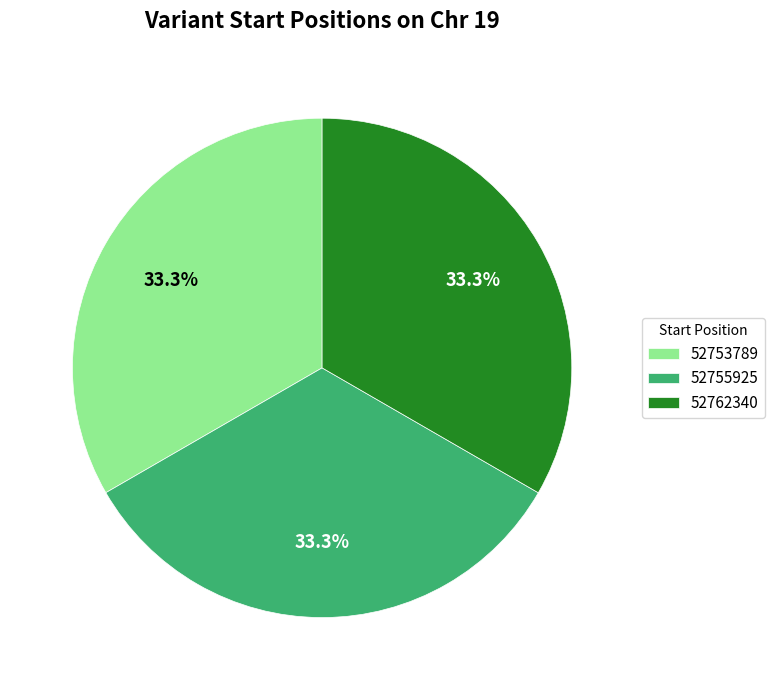

Is the sum of 52762340 and 52755925 greater than half?

Yes